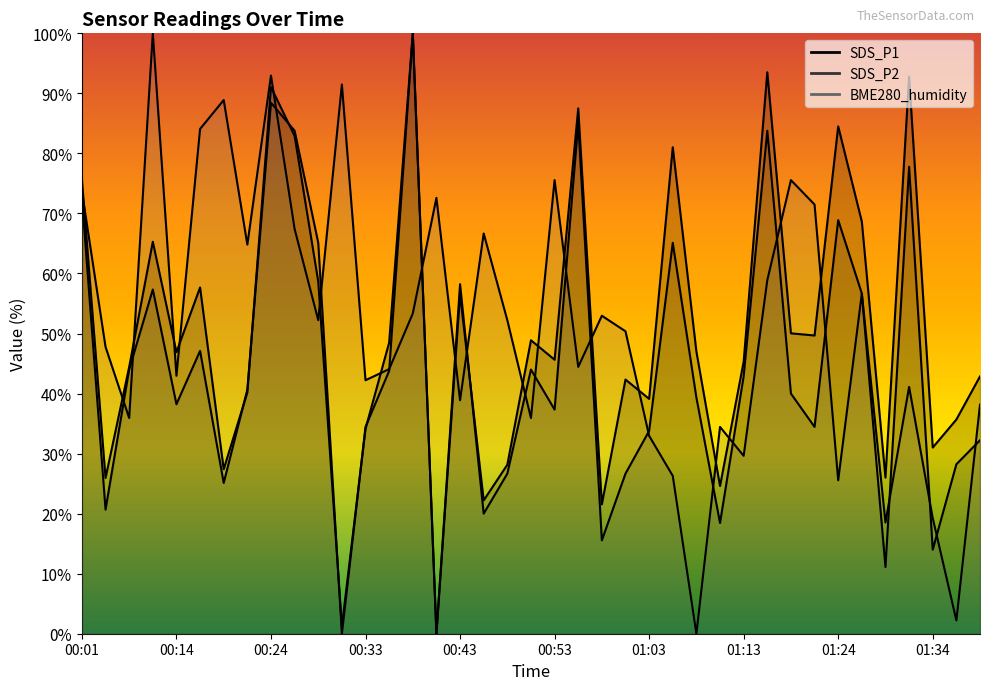

Between 00:51 and 01:05, which series saw the biggest shift?

SDS_P1